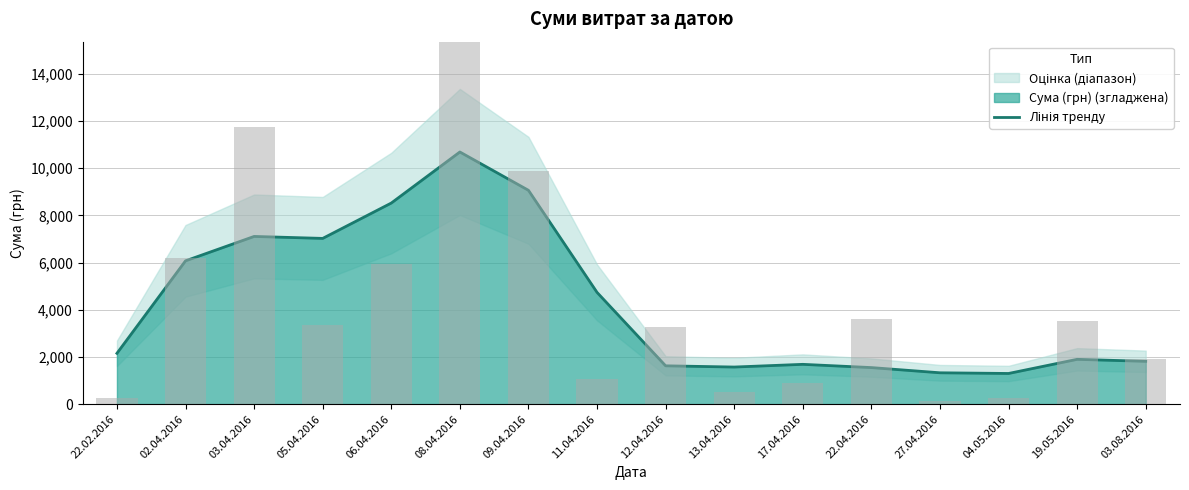

What is the minimum value shown in the chart?

1299.9